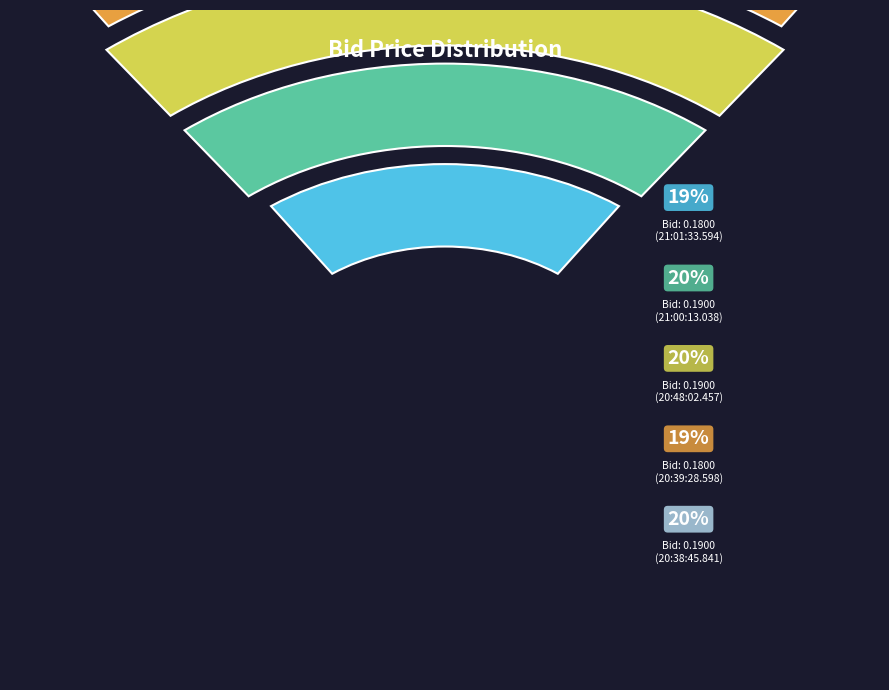

What portion of the pie excludes 20:38:45.841?

79.6%